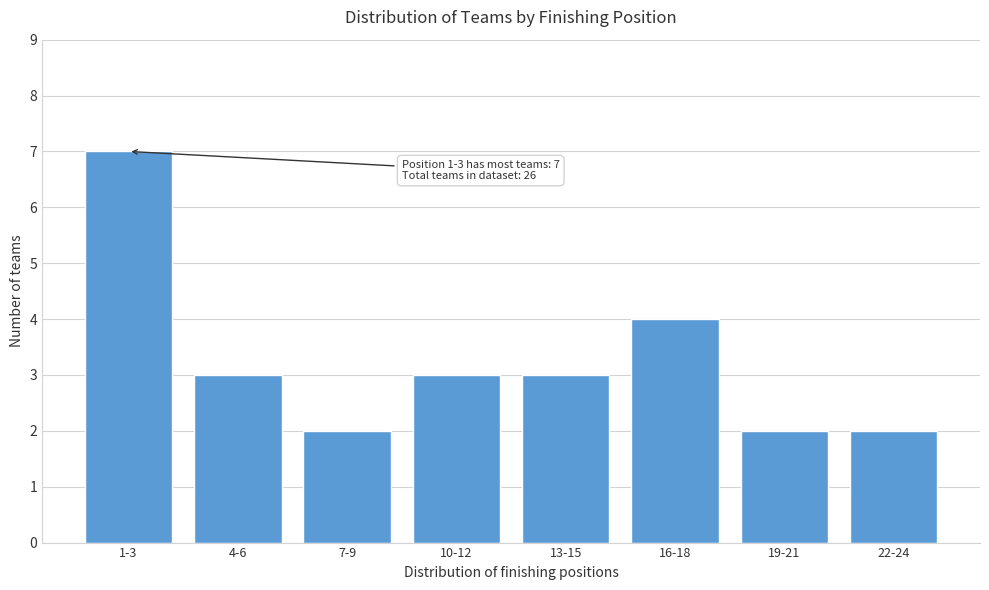

Reading left to right, list all the values displayed in this chart.

1-3=7	4-6=3	7-9=2	10-12=3	13-15=3	16-18=4	19-21=2	22-24=2